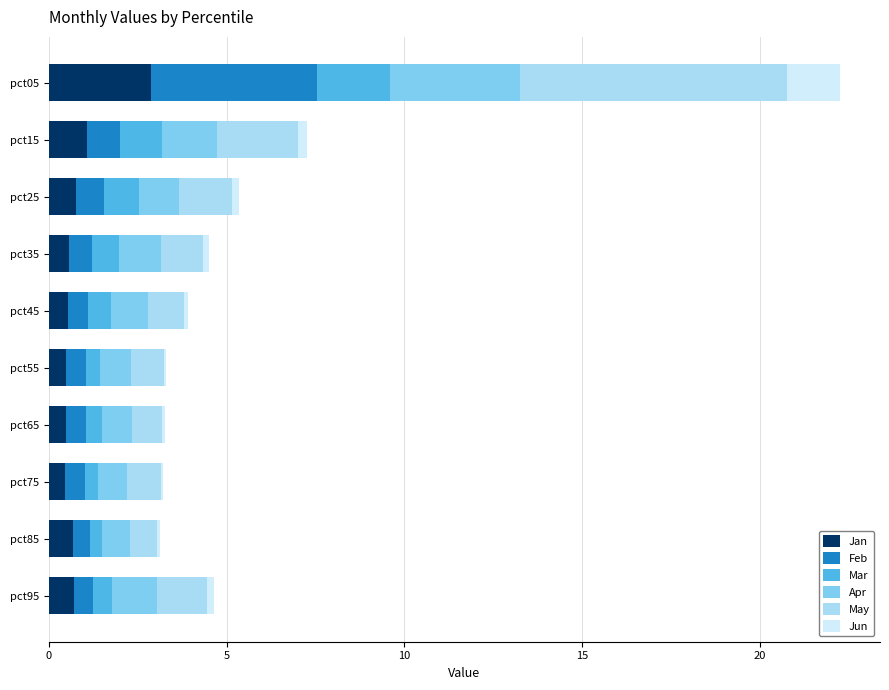

What is the highest value of the Jan series?

2.9